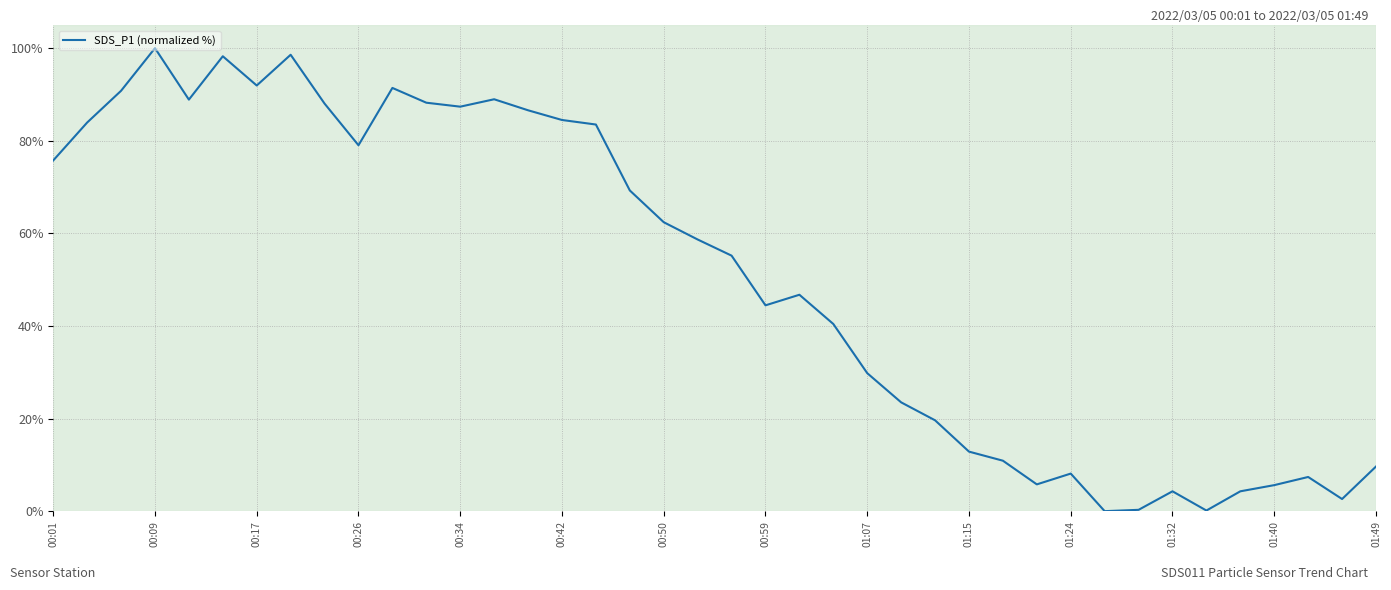

What is the greatest value displayed?

100.0